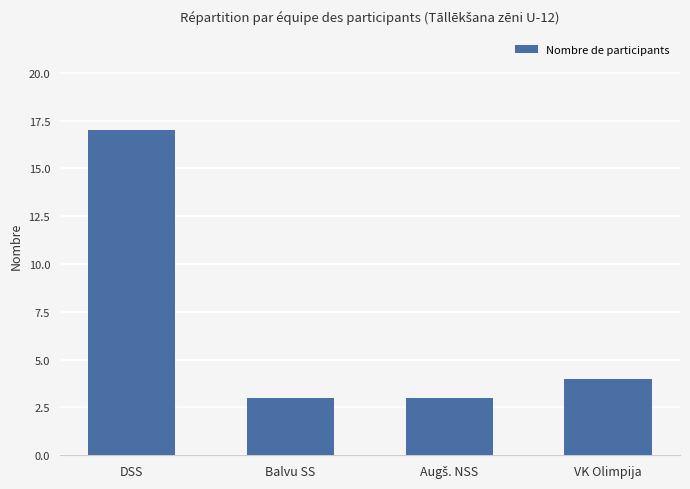

The value at Balvu SS is 2. True or false?

False